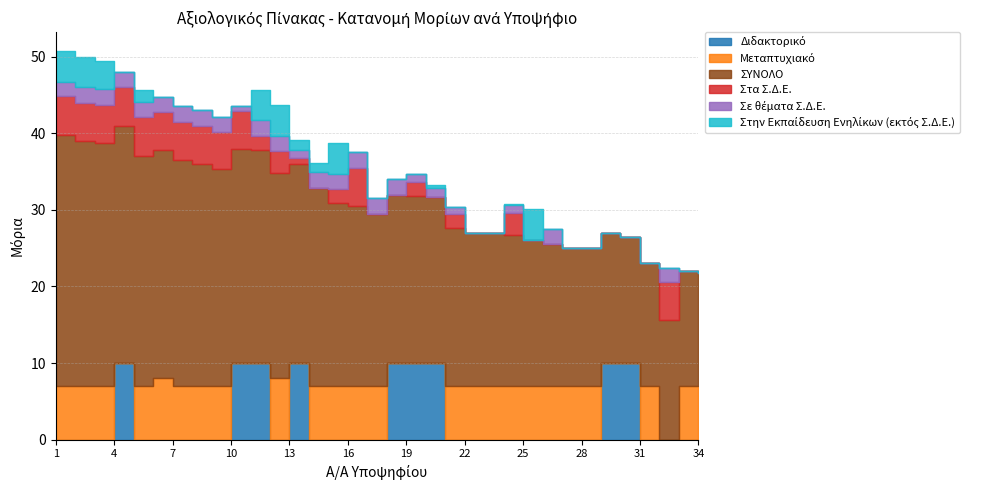

Is the value of Στην Εκπαίδευση Ενηλίκων (εκτός Σ.Δ.Ε.) at 12 greater than the value of Σε θέματα Σ.Δ.Ε. at 34?

Yes